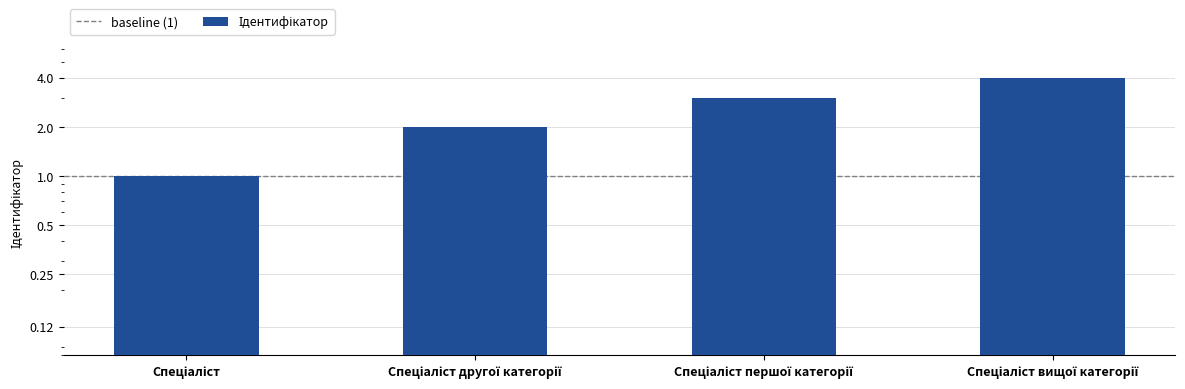

What is the difference between the values at Спеціаліст вищої категорії and Спеціаліст?

3